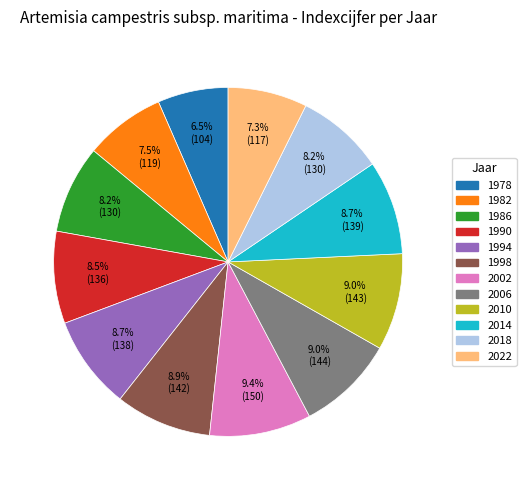

Does 1990 represent more than half of the total?

No